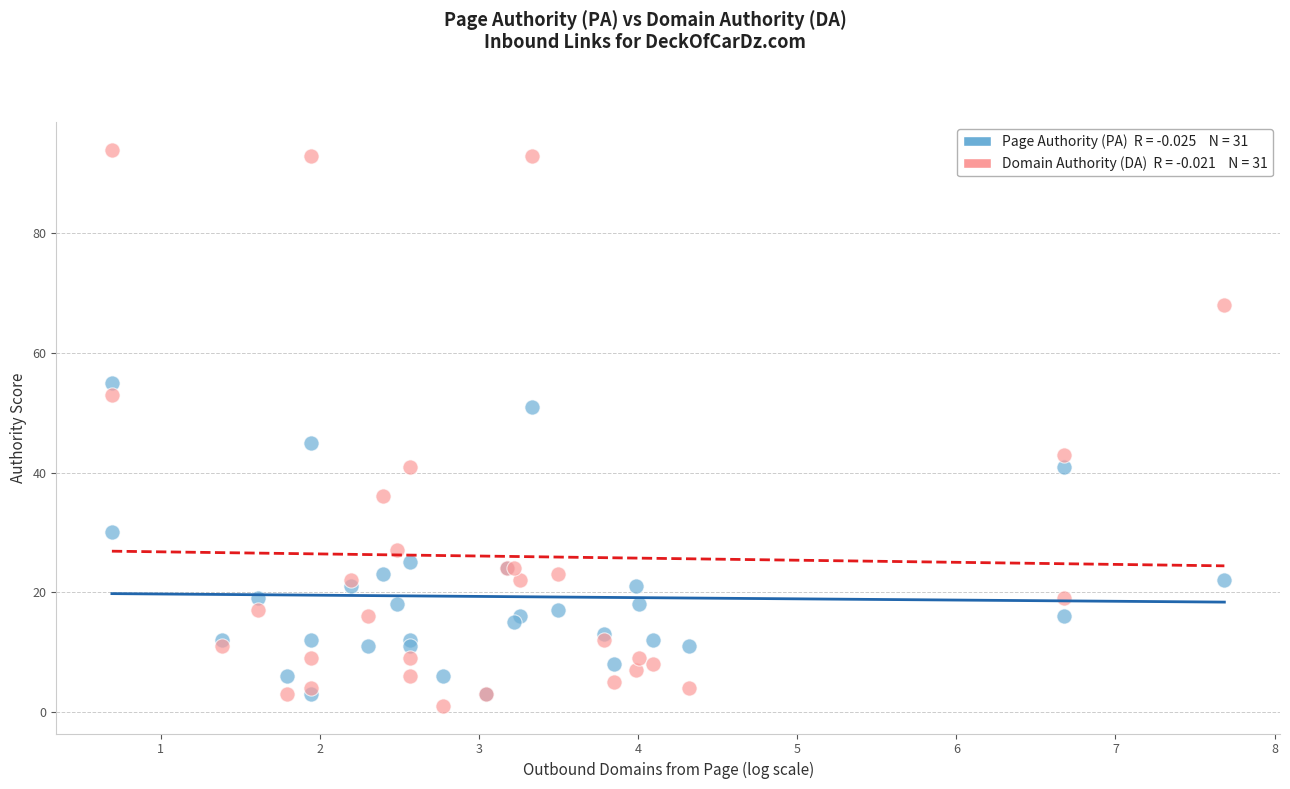

Across all series, what Y value is closest to 47?

45